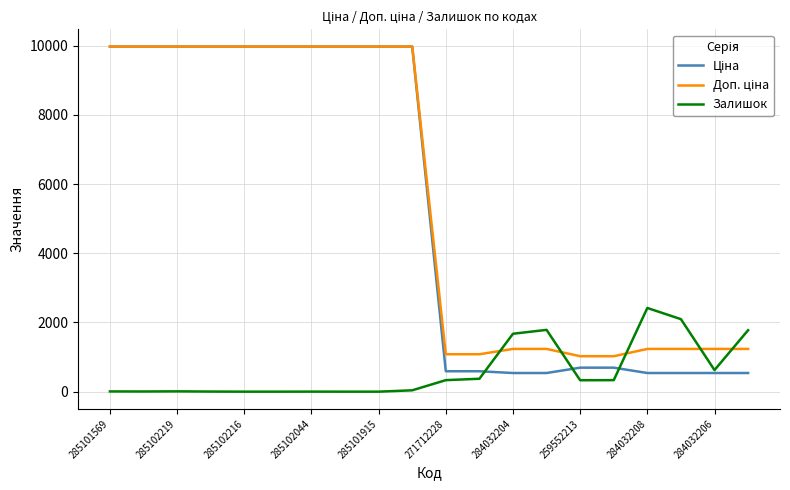

Where does the Ціна series first go above 9974?

285101569